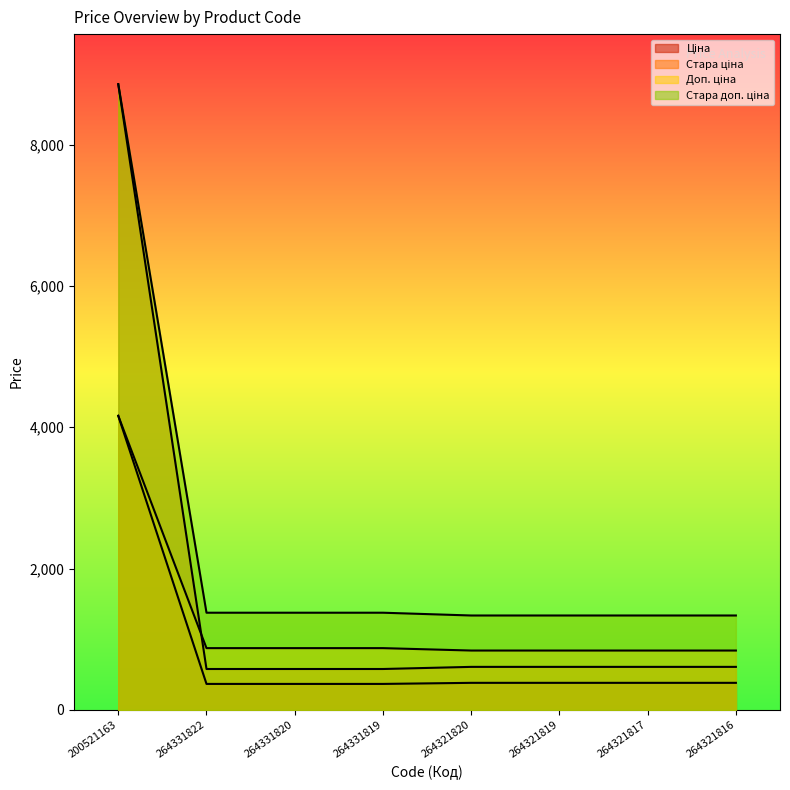

What position from the right is 264321817?

2